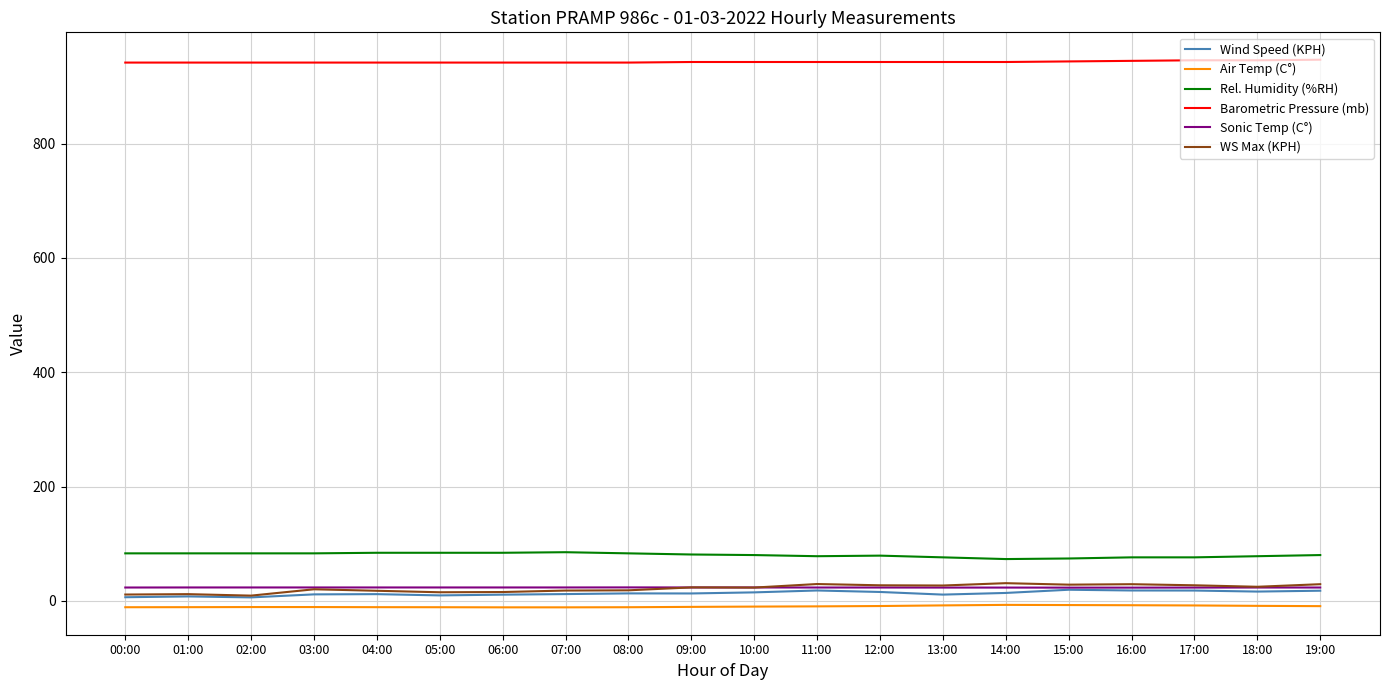

What is the greatest value displayed?

947.0